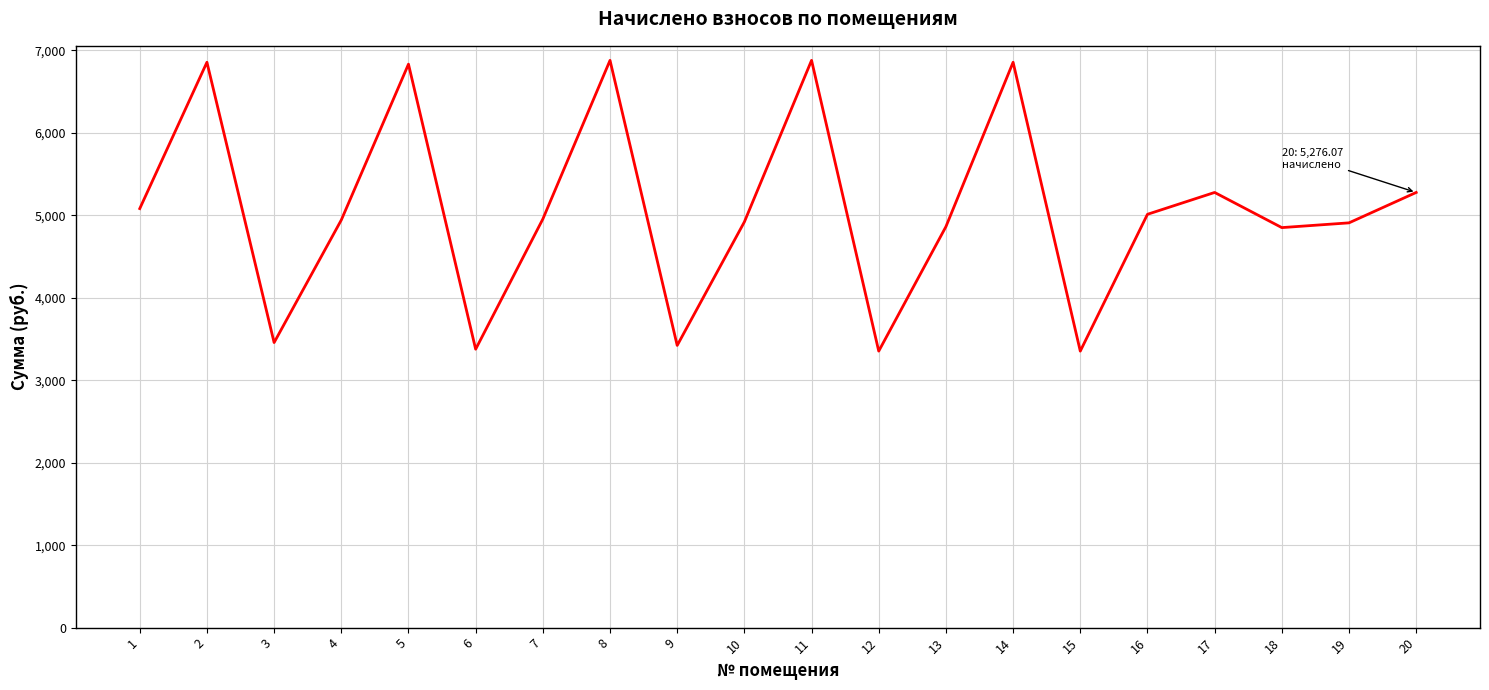

The value at 13 is 4861.4. True or false?

True